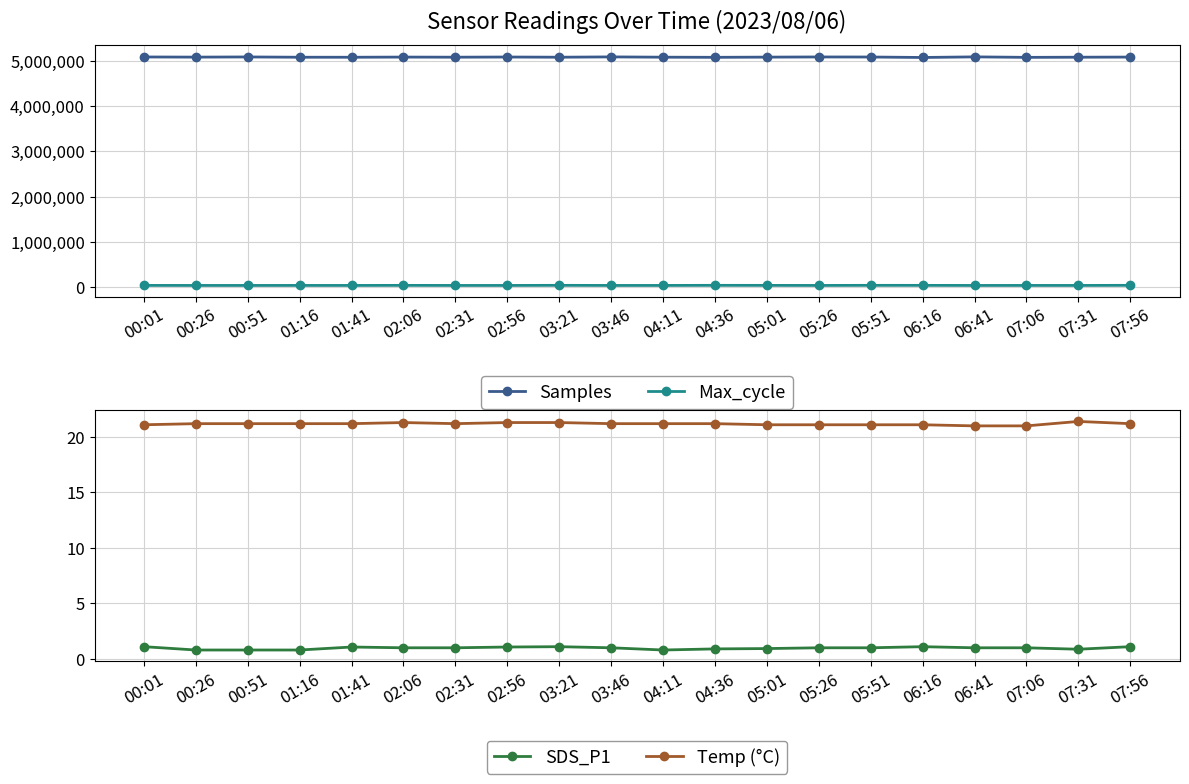

Which label corresponds to the largest value in the chart?

06:41